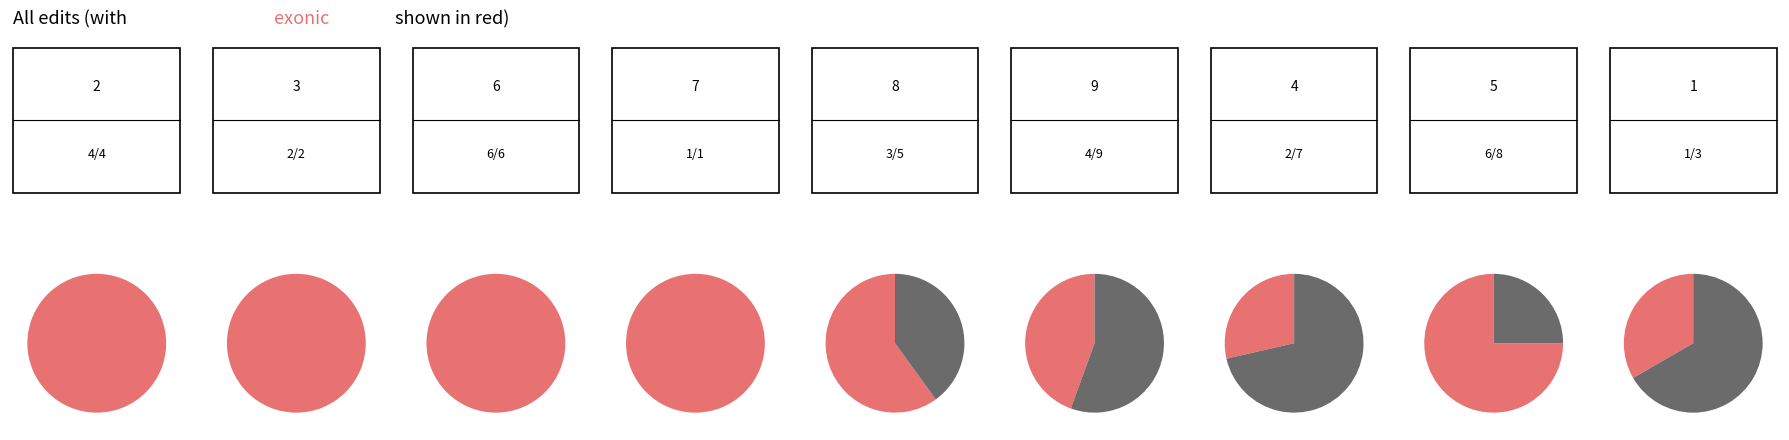

Do 8 and 5 together represent more than half of the pie?

No